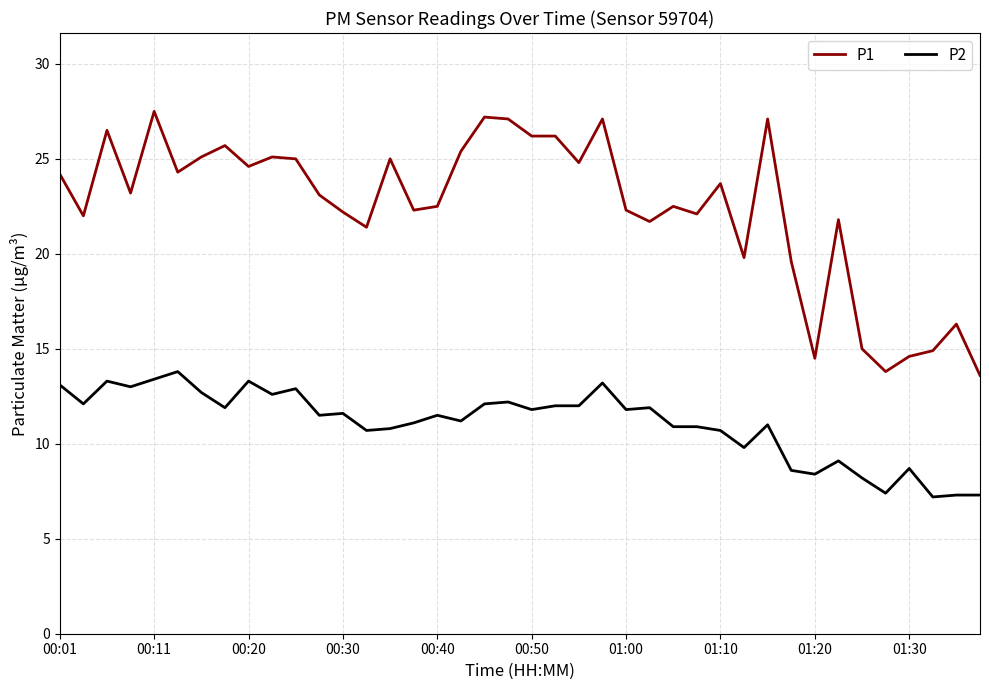

True or false: P1 and P2 intersect in this chart.

False